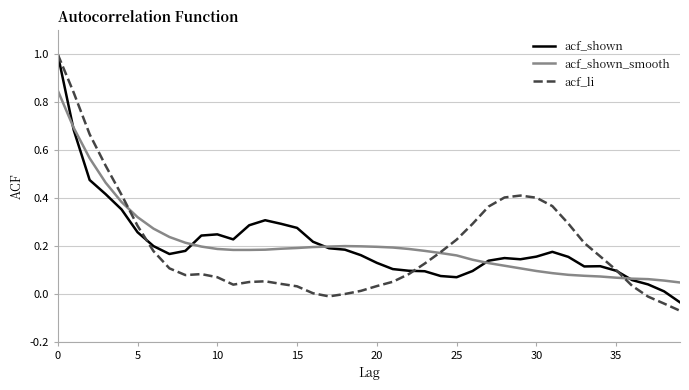

Which series has the largest range (max minus min)?

acf_li